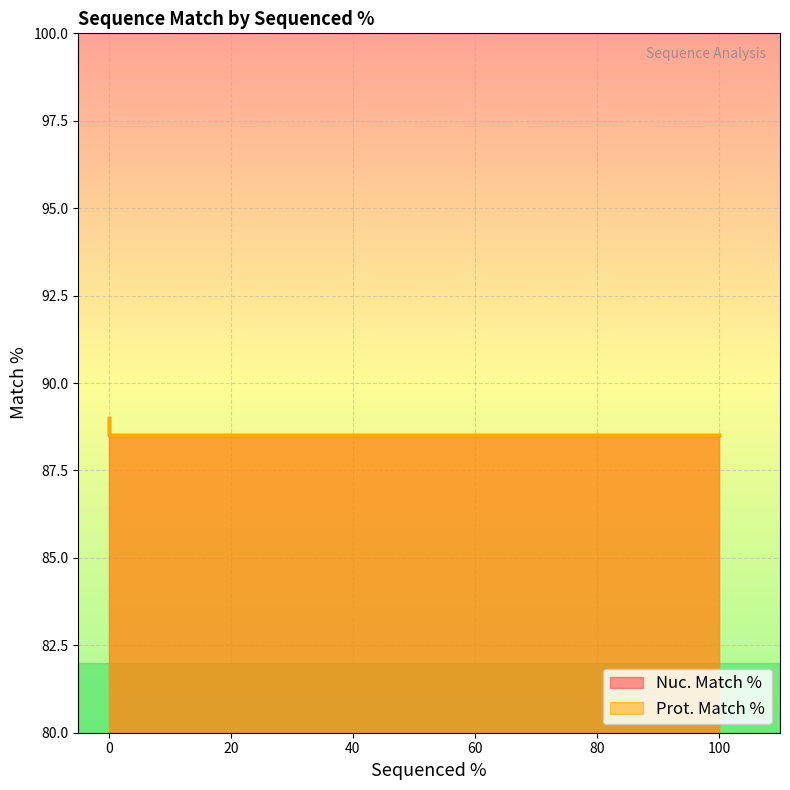

Reading right to left, transcribe all the data shown in this chart.

Nuc. Match %: 88.5	88.5	88.5	89.0	89.0
Prot. Match %: 88.5	88.5	88.5	89.0	89.0